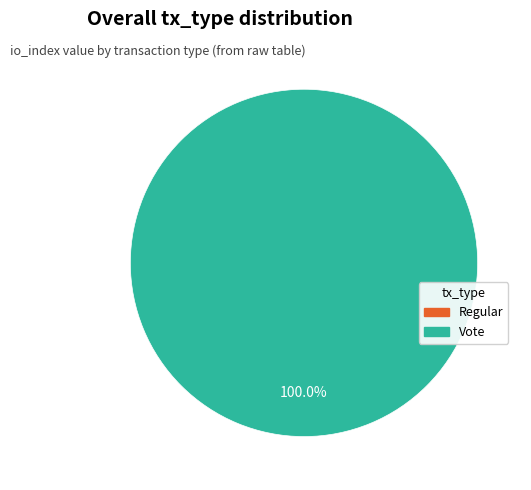

Between Regular and Vote, which is larger?

Vote